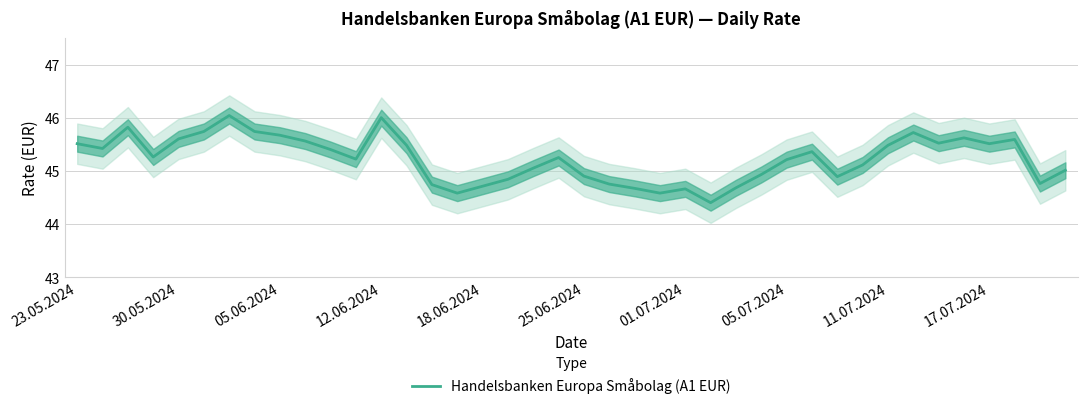

The value of Handelsbanken Europa Småbolag (A1 EUR) at 23.05.2024 is 45.5. True or false?

True